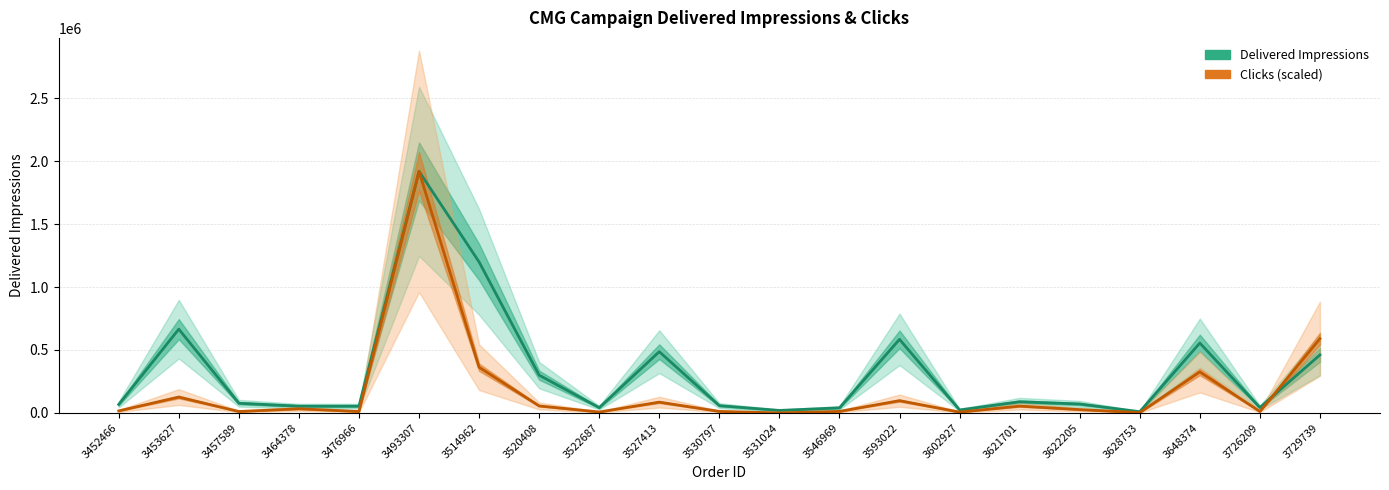

How many interior local peaks does the Delivered Impressions series have?

6